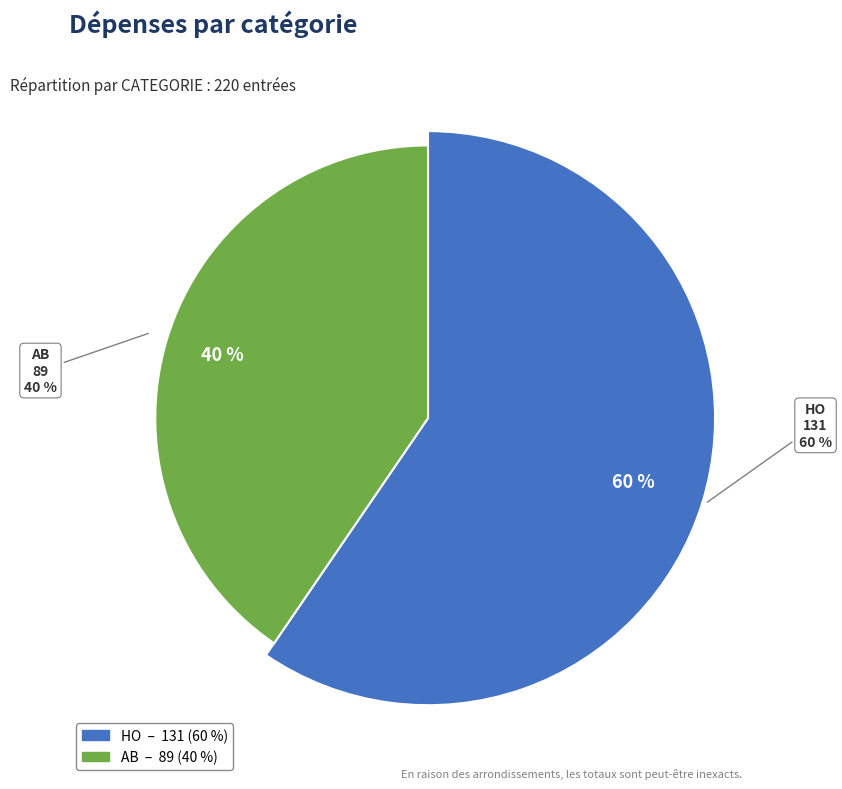

Do AB and HO together represent more than half of the pie?

Yes